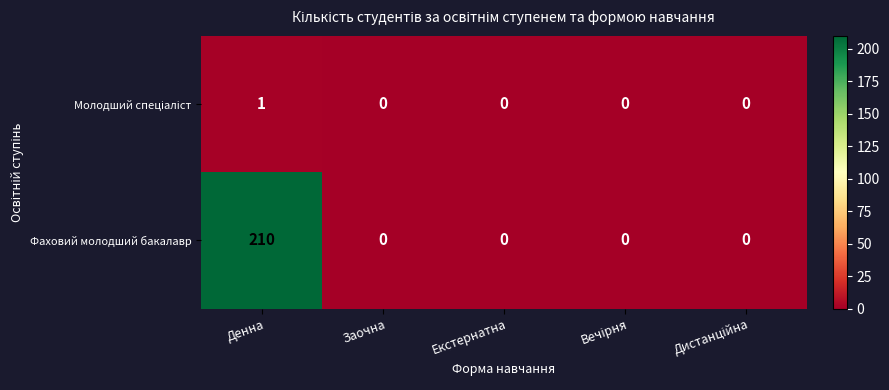

What is the average value of the Фаховий молодший бакалавр series?

42